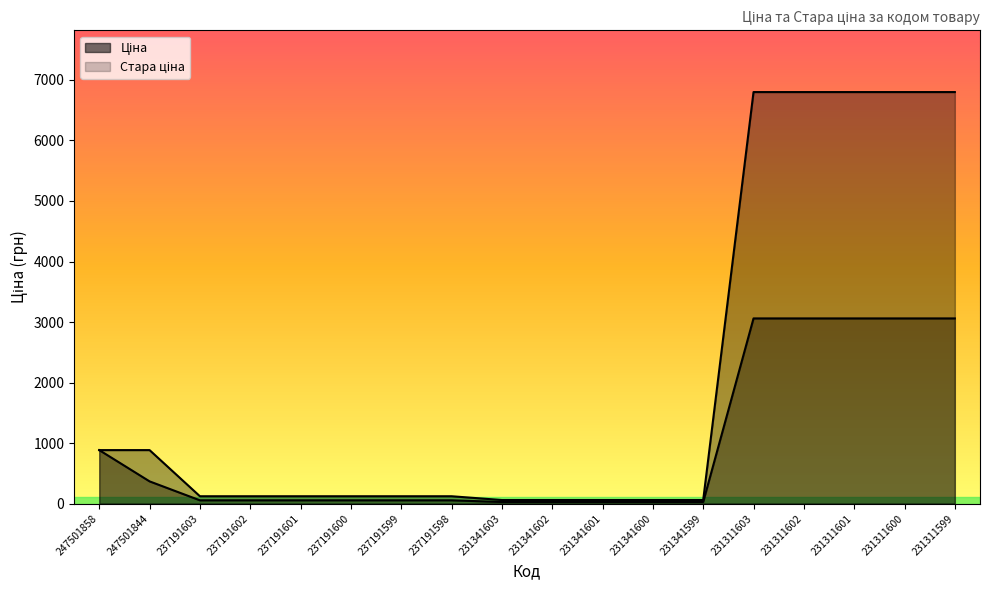

How many data points in Ціна are above 54?

13